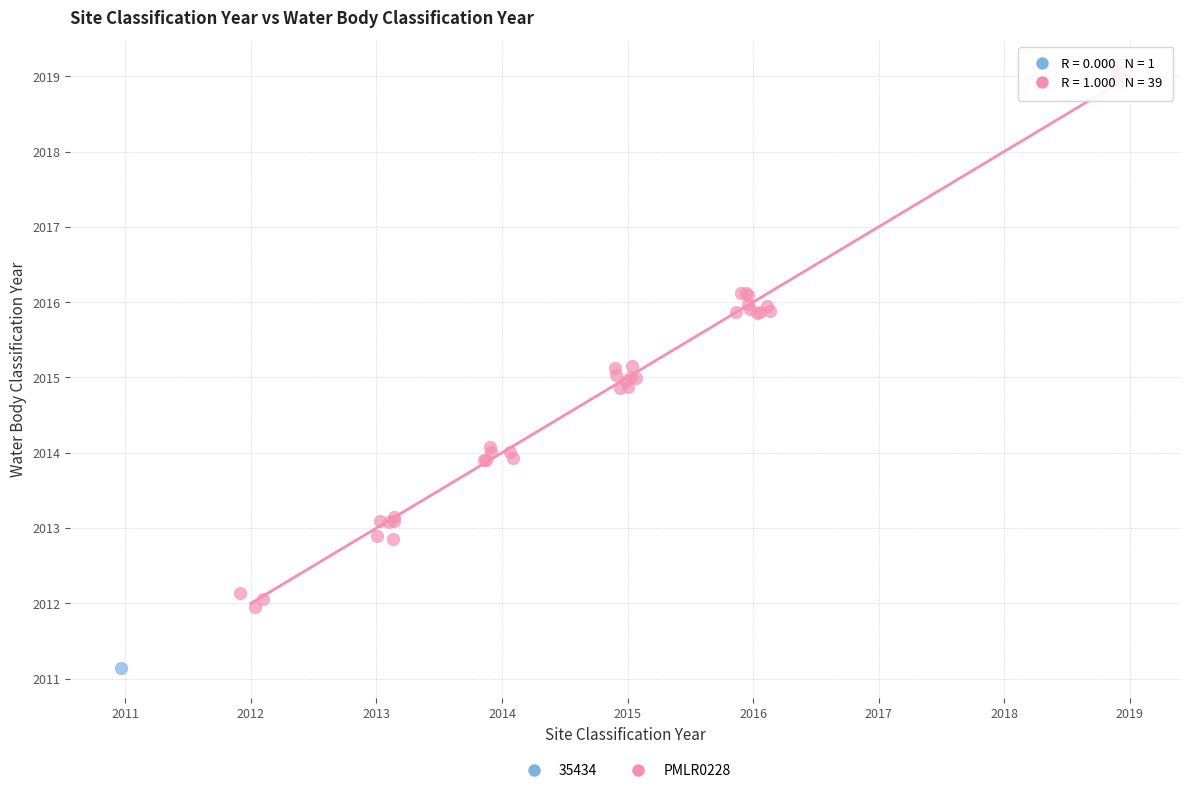

What are all the series names shown in the legend?

35434, PMLR0228